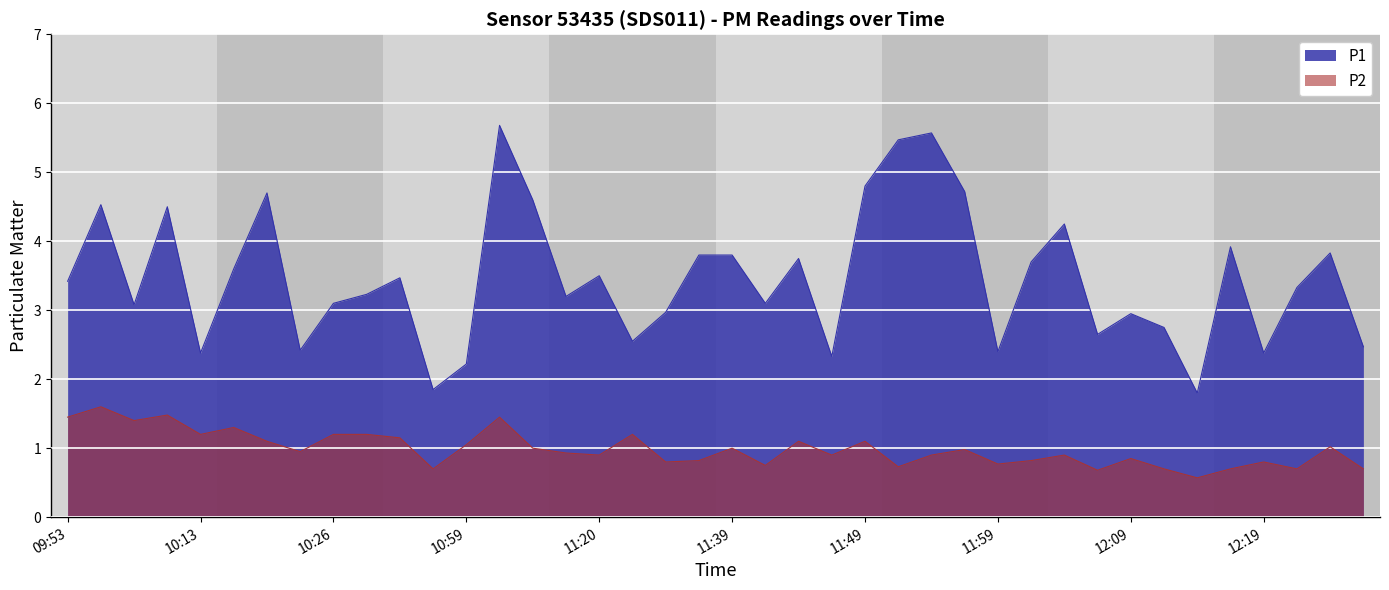

Rank the categories by P2 value from highest to lowest.

09:55, 10:00, 09:53, 11:04, 09:58, 10:15, 10:13, 10:26, 10:34, 11:27, 10:41, 10:18, 11:44, 11:49, 10:59, 12:24, 11:12, 11:39, 11:57, 10:24, 11:17, 11:20, 11:47, 11:54, 12:04, 12:09, 11:32, 12:02, 11:30, 12:19, 11:59, 11:42, 11:52, 10:56, 12:12, 12:17, 12:22, 12:27, 12:07, 12:14